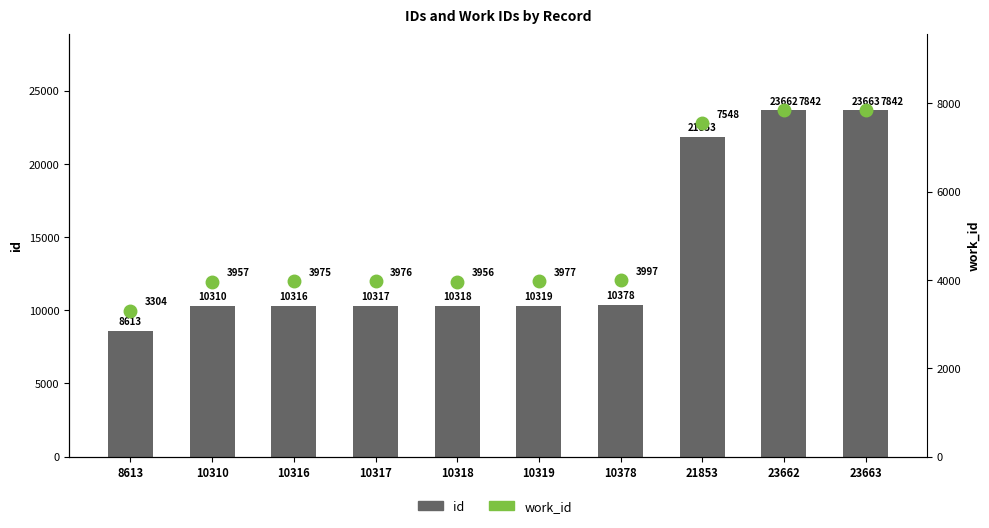

Which label corresponds to the smallest value in the chart?

8613